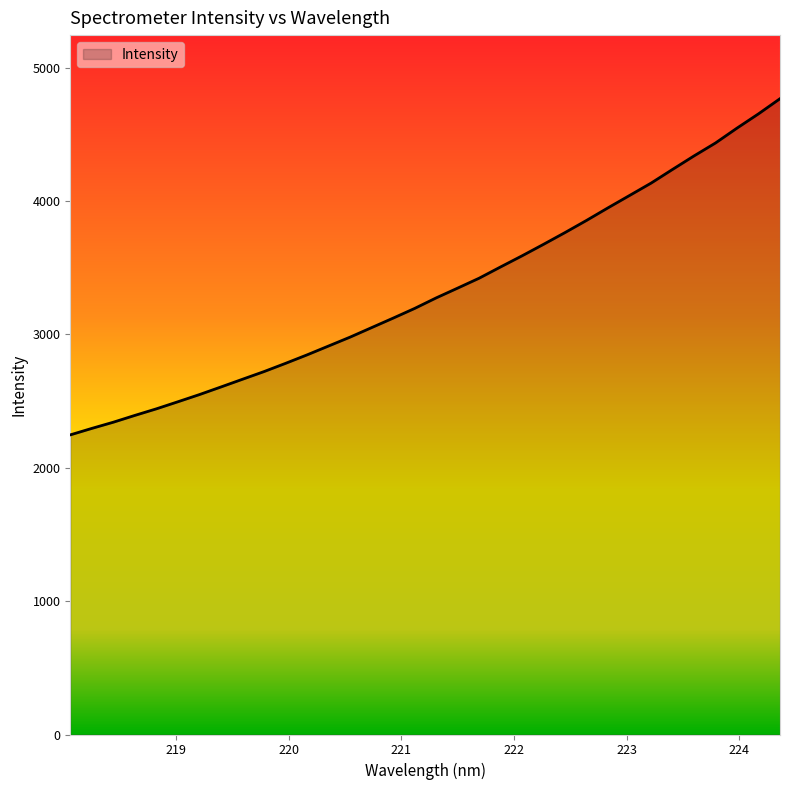

What is the difference between the maximum and minimum values?

2520.2